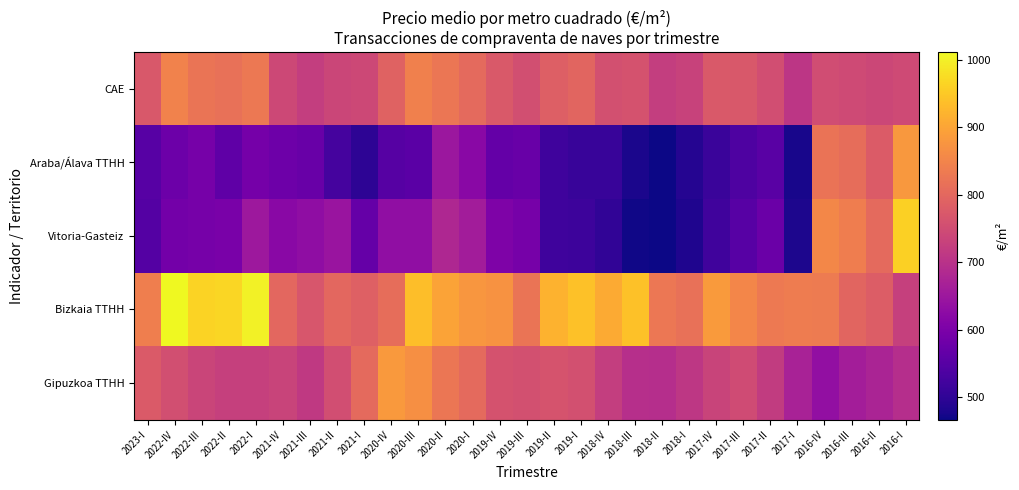

Reading left to right, extract all data points from this chart.

CAE: 2023-I=771.6	2022-IV=846.2	2022-III=822.7	2022-II=816.6	2022-I=830.0	2021-IV=743.5	2021-III=722.3	2021-II=738.7	2021-I=742.5	2020-IV=791.7	2020-III=843.0	2020-II=825.8	2020-I=803.4	2019-IV=774.6	2019-III=755.7	2019-II=785.1	2019-I=795.9	2018-IV=758.3	2018-III=760.8	2018-II=722.3	2018-I=731.7	2017-IV=774.5	2017-III=771.5	2017-II=752.3	2017-I=708.8	2016-IV=751.5	2016-III=746.4	2016-II=740.7	2016-I=746.7
Araba/Álava TTHH: 2023-I=550.3	2022-IV=577.7	2022-III=593.3	2022-II=562.4	2022-I=592.5	2021-IV=580.2	2021-III=574.3	2021-II=528.2	2021-I=498.8	2020-IV=548.0	2020-III=554.6	2020-II=648.8	2020-I=620.6	2019-IV=567.2	2019-III=574.1	2019-II=519.9	2019-I=509.6	2018-IV=509.8	2018-III=478.9	2018-II=468.3	2018-I=489.8	2017-IV=513.1	2017-III=538.5	2017-II=554.1	2017-I=476.8	2016-IV=820.4	2016-III=811.4	2016-II=778.5	2016-I=881.2
Vitoria-Gasteiz: 2023-I=547.8	2022-IV=588.4	2022-III=593.8	2022-II=597.1	2022-I=651.1	2021-IV=621.5	2021-III=630.6	2021-II=644.9	2021-I=570.9	2020-IV=632.4	2020-III=632.2	2020-II=681.6	2020-I=660.4	2019-IV=603.5	2019-III=593.9	2019-II=518.5	2019-I=516.0	2018-IV=502.5	2018-III=470.6	2018-II=467.0	2018-I=483.9	2017-IV=520.5	2017-III=550.5	2017-II=576.1	2017-I=481.2	2016-IV=856.0	2016-III=839.0	2016-II=804.6	2016-I=958.7
Bizkaia TTHH: 2023-I=840.6	2022-IV=1011.5	2022-III=963.7	2022-II=967.2	2022-I=1001.4	2021-IV=800.0	2021-III=767.1	2021-II=799.7	2021-I=787.9	2020-IV=810.6	2020-III=935.2	2020-II=898.1	2020-I=879.2	2019-IV=872.3	2019-III=823.6	2019-II=918.1	2019-I=939.5	2018-IV=909.1	2018-III=940.2	2018-II=828.4	2018-I=816.1	2017-IV=884.2	2017-III=852.1	2017-II=831.8	2017-I=836.4	2016-IV=833.6	2016-III=796.0	2016-II=779.8	2016-I=727.5
Gipuzkoa TTHH: 2023-I=776.3	2022-IV=755.1	2022-III=735.1	2022-II=727.3	2022-I=726.9	2021-IV=734.9	2021-III=714.3	2021-II=752.9	2021-I=804.1	2020-IV=882.3	2020-III=868.7	2020-II=824.5	2020-I=803.9	2019-IV=762.2	2019-III=756.5	2019-II=762.7	2019-I=758.3	2018-IV=723.7	2018-III=695.5	2018-II=693.4	2018-I=710.6	2017-IV=734.2	2017-III=748.3	2017-II=718.8	2017-I=670.9	2016-IV=634.3	2016-III=661.7	2016-II=674.6	2016-I=694.5